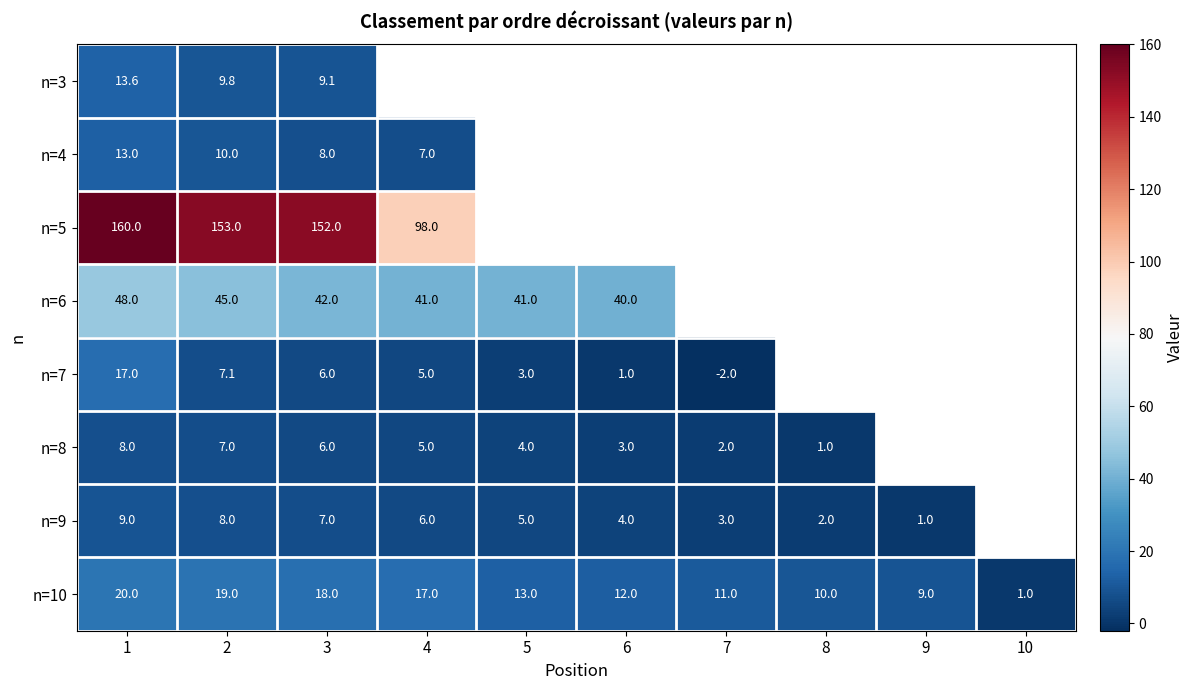

Is the value of n=10 at 7 greater than the value of n=9 at 1?

Yes